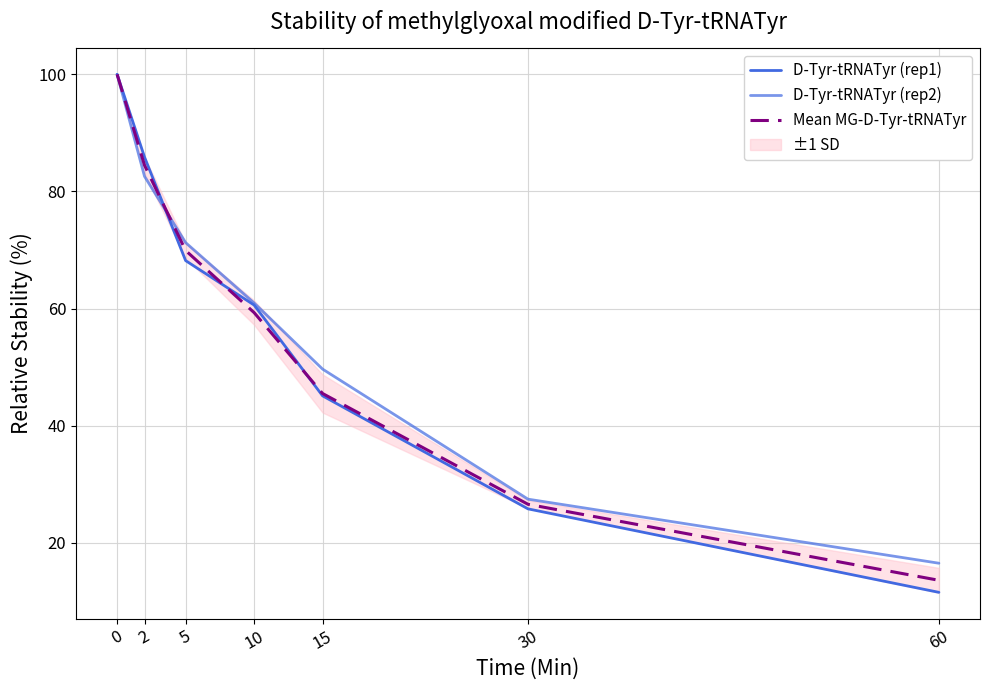

What is the sum of the D-Tyr-tRNATyr (rep2) values at 30 and 2?

110.0